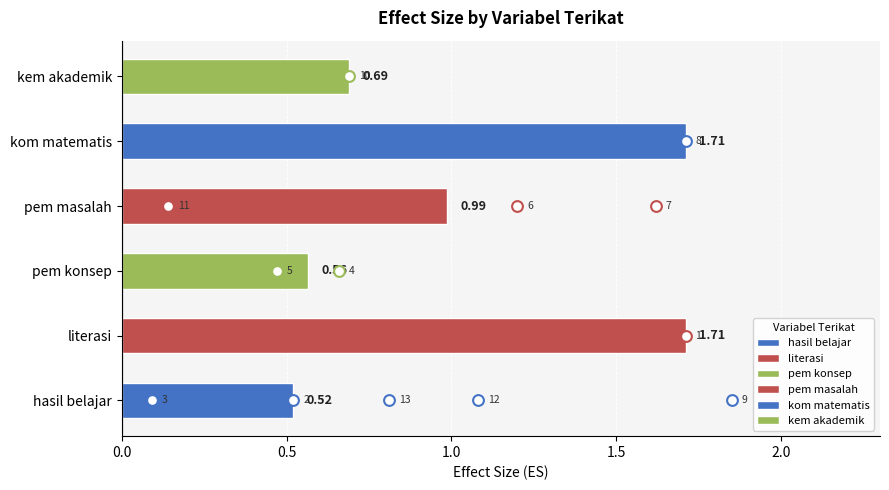

Between 2.5 and 1.0, which is larger?

2.5